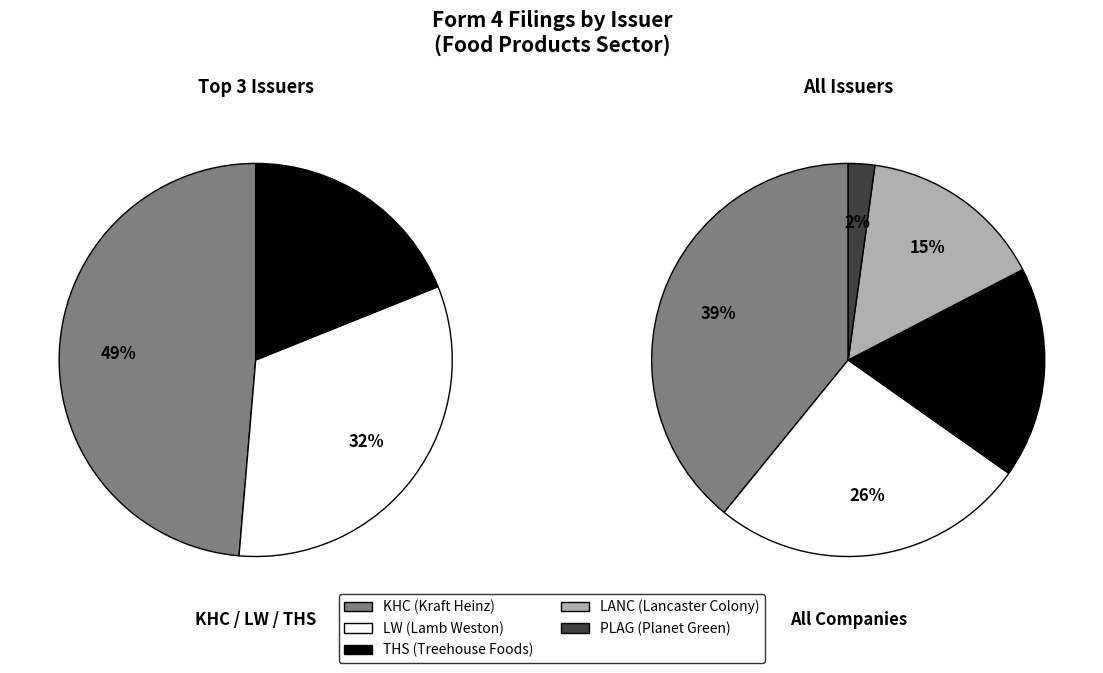

Is there a majority slice in this chart?

No